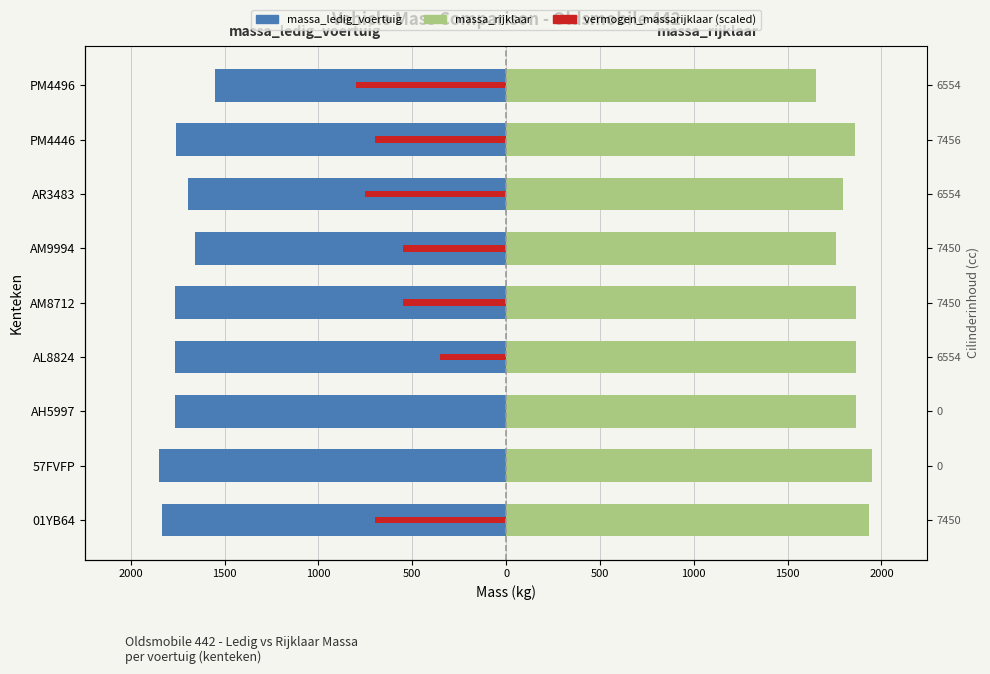

What is the average value of the massa_rijklaar series?

1838.6